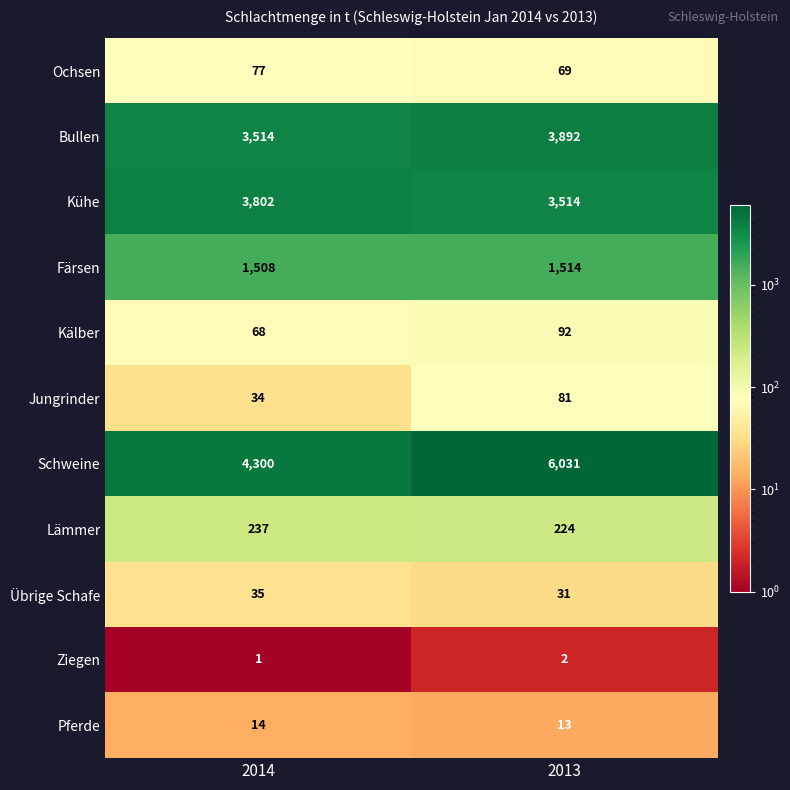

True or false: Pferde has a value of 7 at 2014.

False